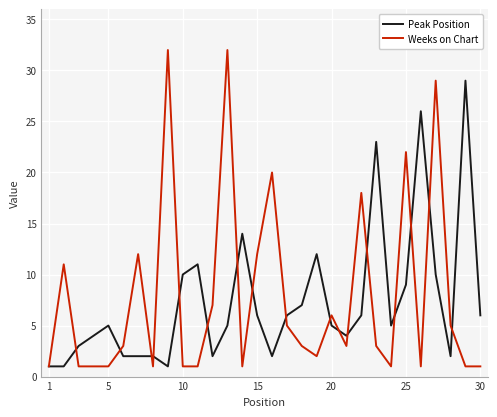

List the series in order of their peak value, lowest first.

Peak Position, Weeks on Chart